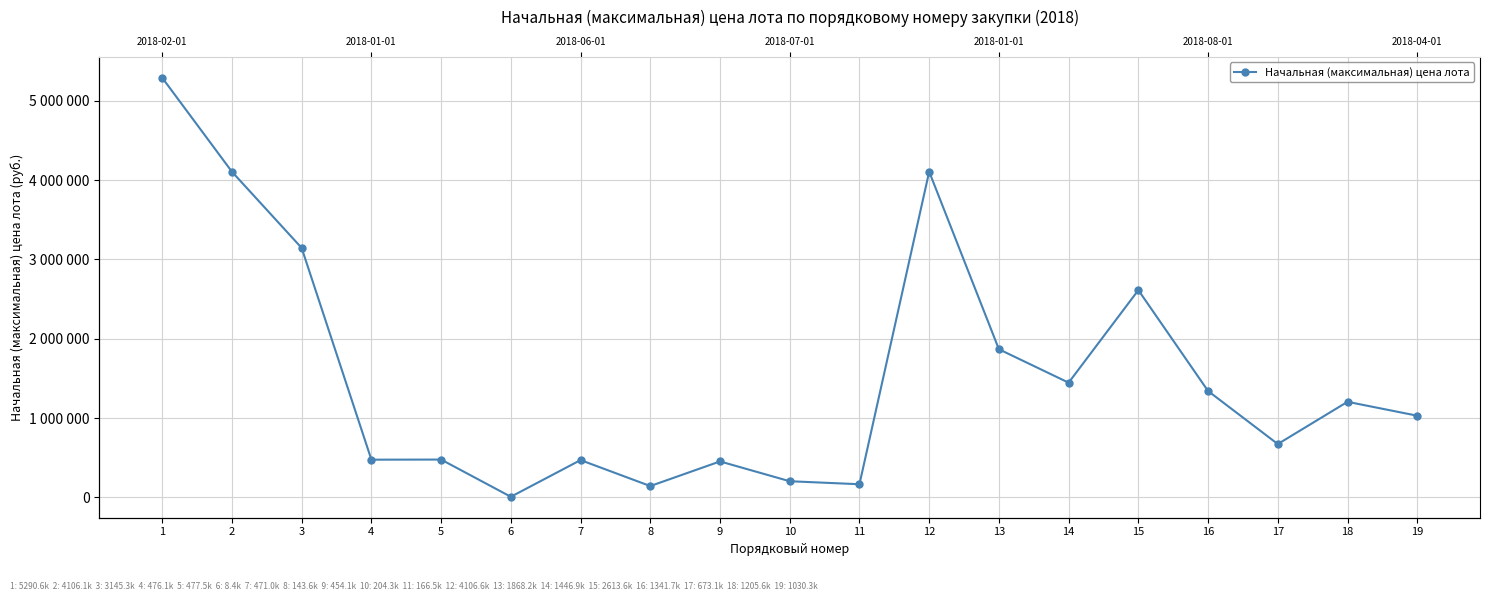

Reading right to left, what are all the values shown in this chart?

1030349.4	1205571.1	673056.3	1341694.6	2613568.6	1446926.6	1868214.0	4106599.0	166535.9	204290.4	454080.2	143559.6	470970.1	8428.0	477500.8	476081.6	3145333.5	4106121.4	5290589.2